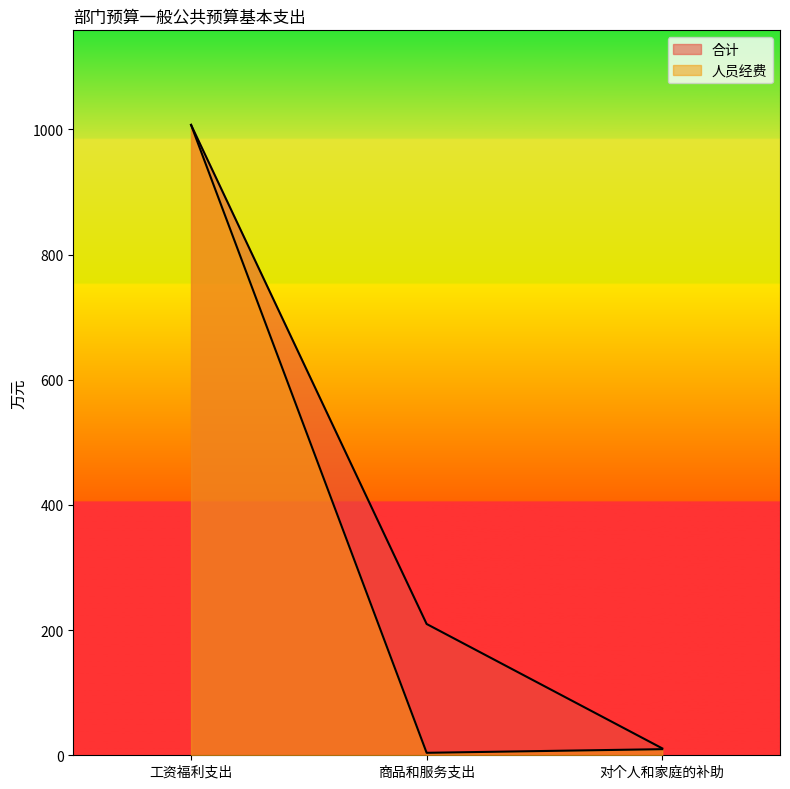

Reading right to left, what are all the values shown in this chart?

合计: 对个人和家庭的补助=11.1	商品和服务支出=209.8	工资福利支出=1007.3
人员经费: 对个人和家庭的补助=9.8	商品和服务支出=4.0	工资福利支出=1007.3